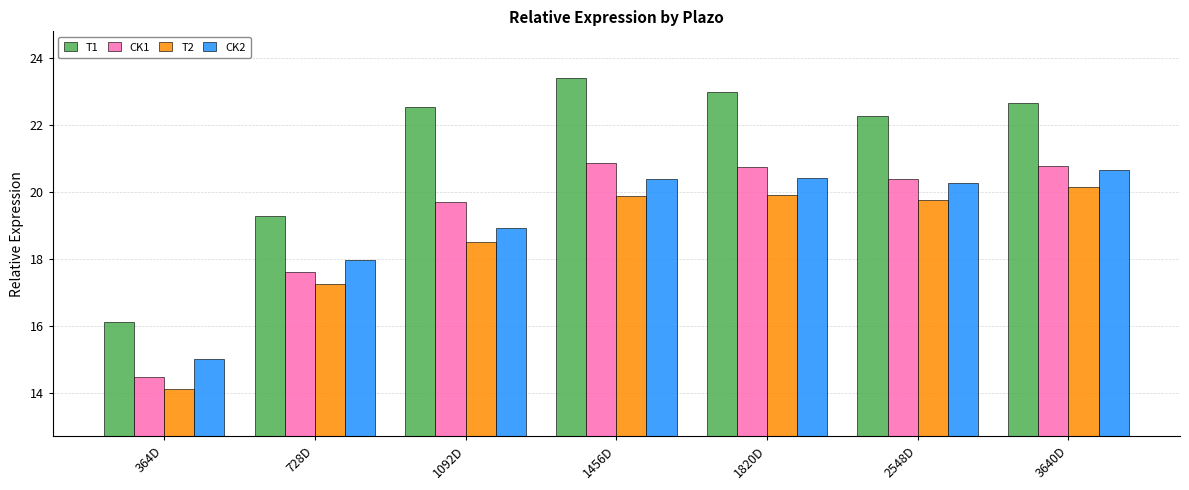

What are all the series names shown in the legend?

T1, CK1, T2, CK2